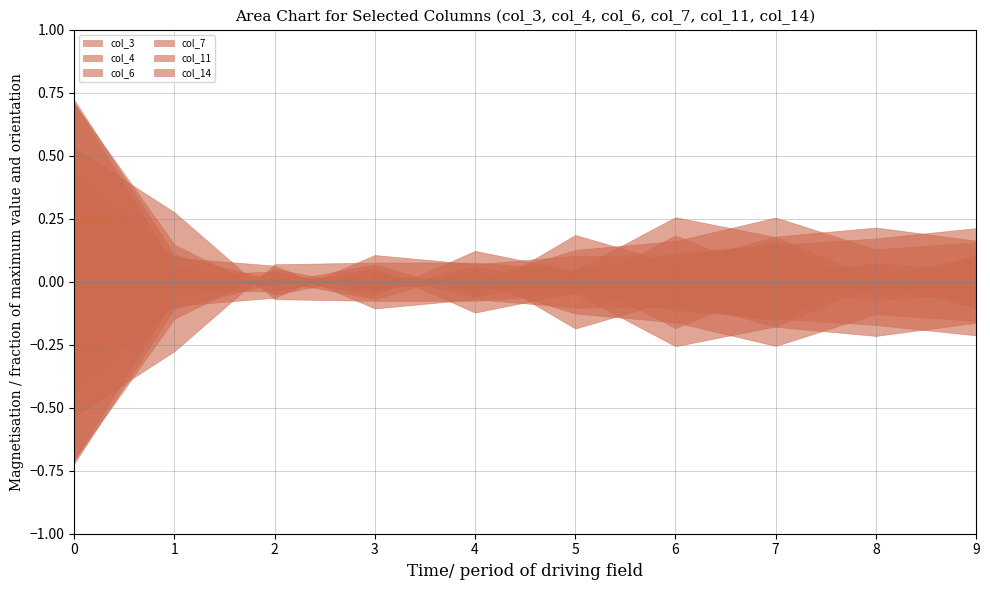

What are all the series names shown in the legend?

col_3, col_4, col_6, col_7, col_11, col_14